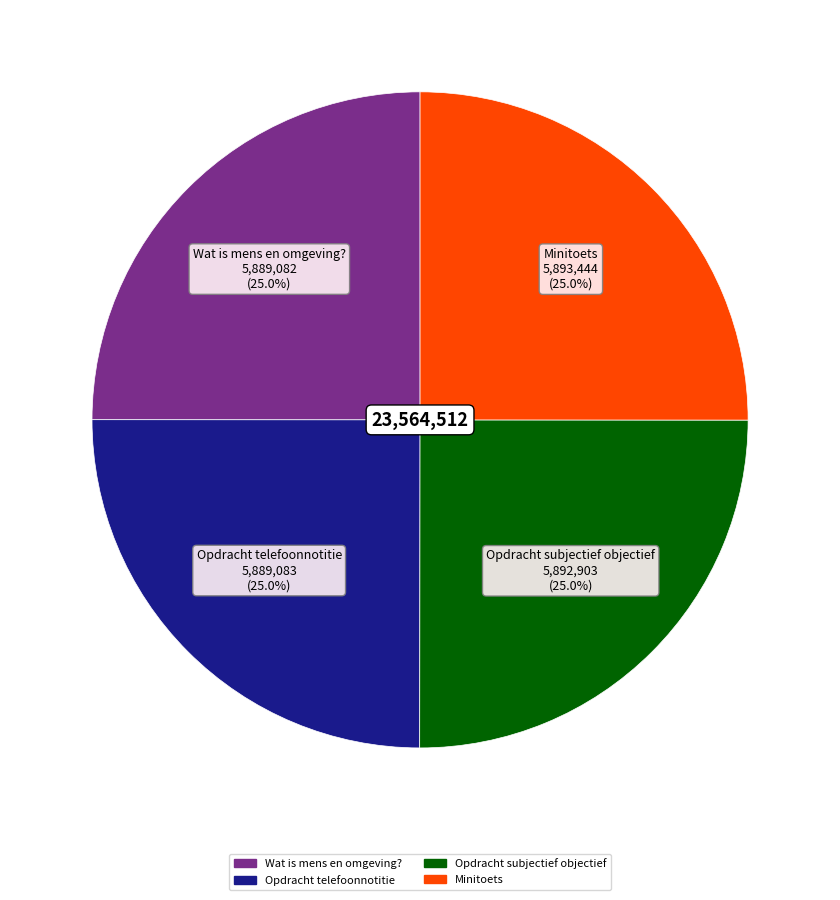

Is there a majority slice in this chart?

No